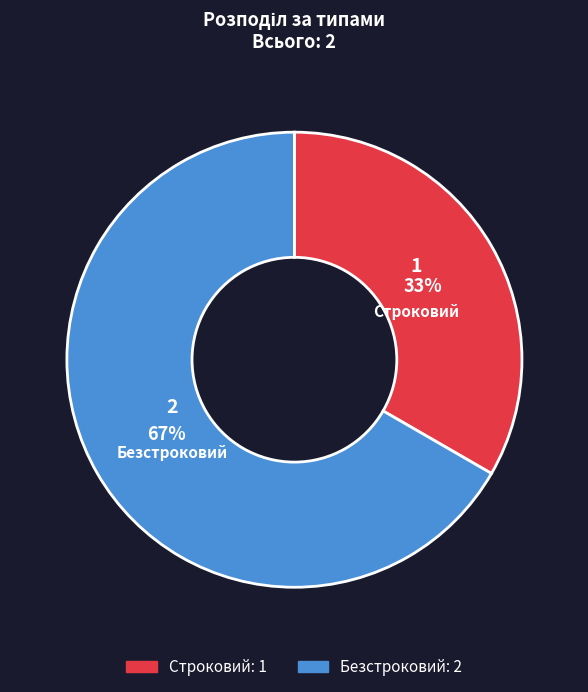

Does Безстроковий account for over 50% of the chart?

Yes